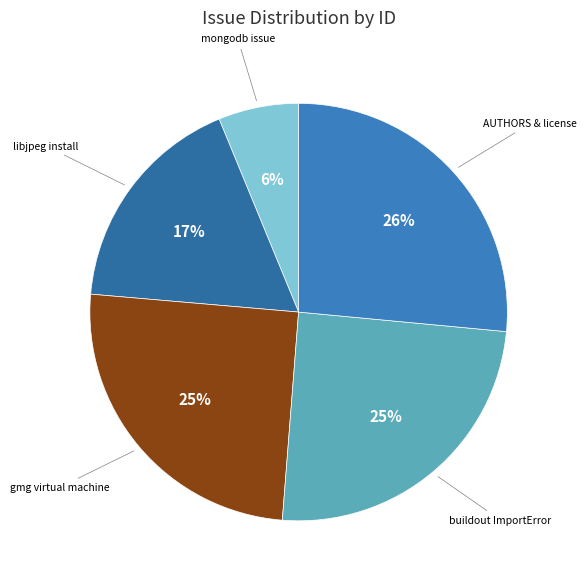

Is the sum of AUTHORS & license and buildout ImportError greater than half?

Yes